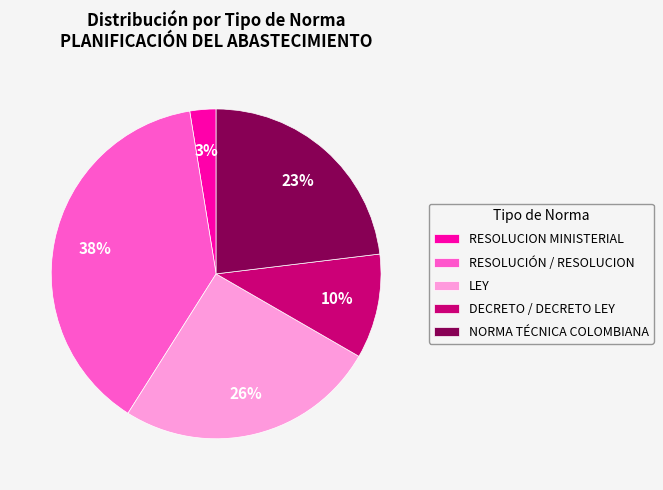

Which slice is the largest?

RESOLUCIÓN / RESOLUCION